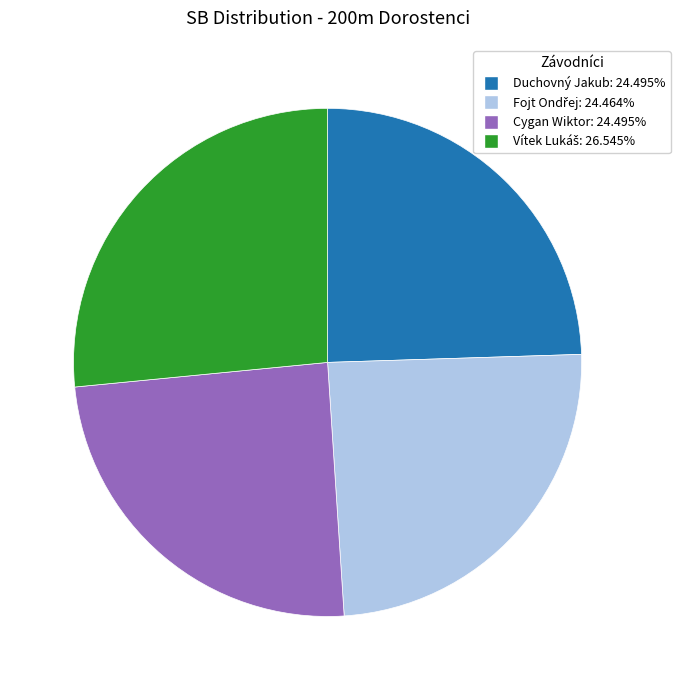

Is it true that Duchovný Jakub is 36% of the pie?

False